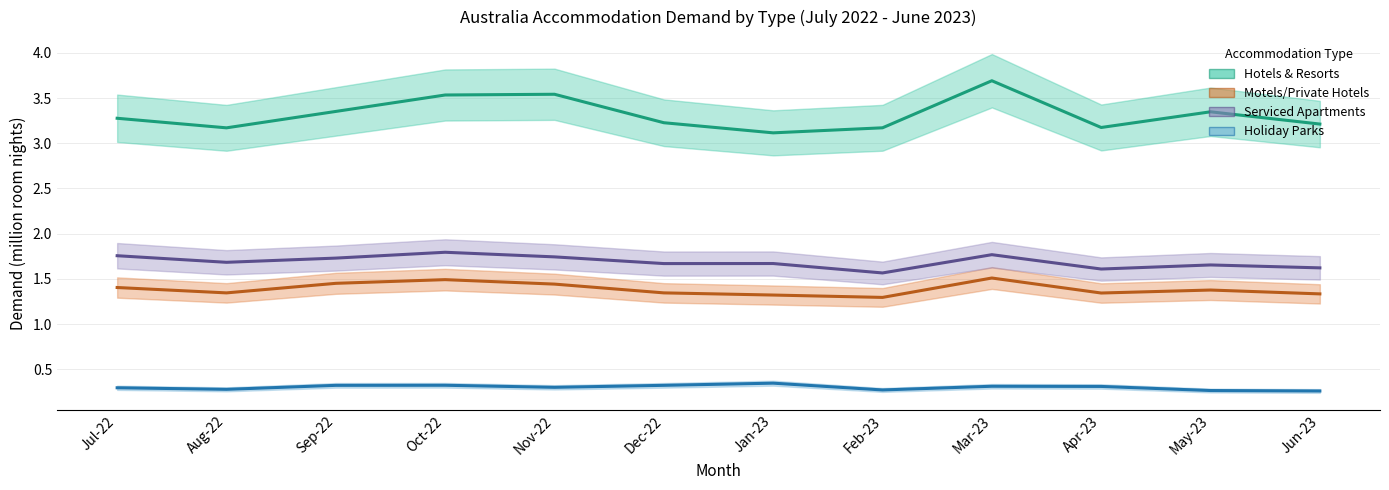

The value of Holiday Parks at Jun-23 is 0.2. True or false?

False